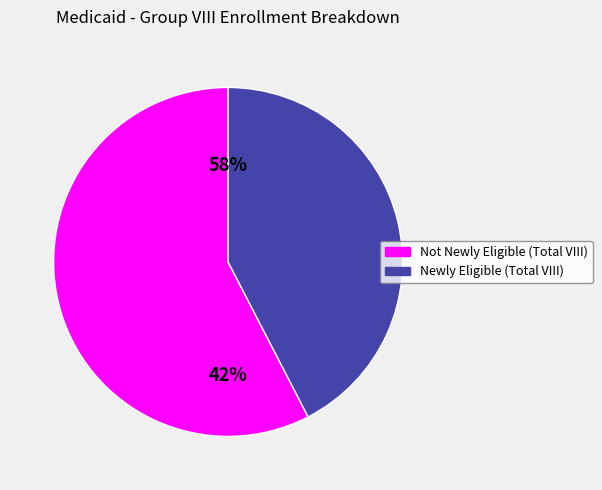

How many segments does this pie chart have?

2